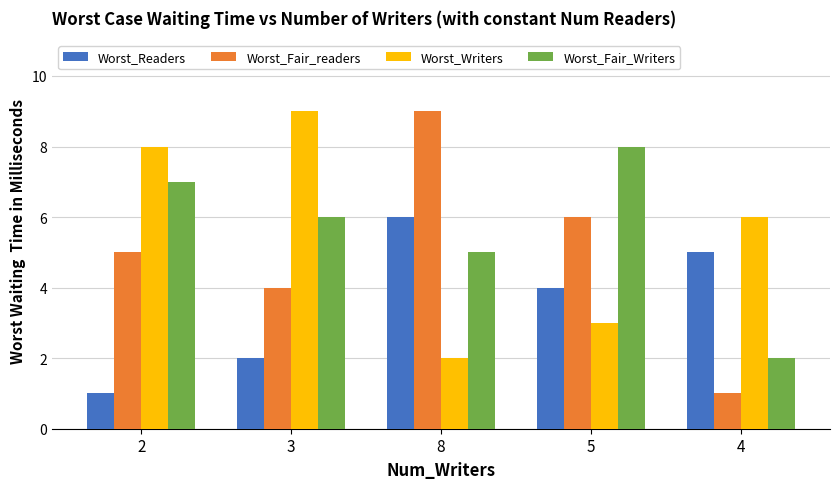

At 2, list the series in order from smallest to largest.

Worst_Readers, Worst_Fair_readers, Worst_Fair_Writers, Worst_Writers